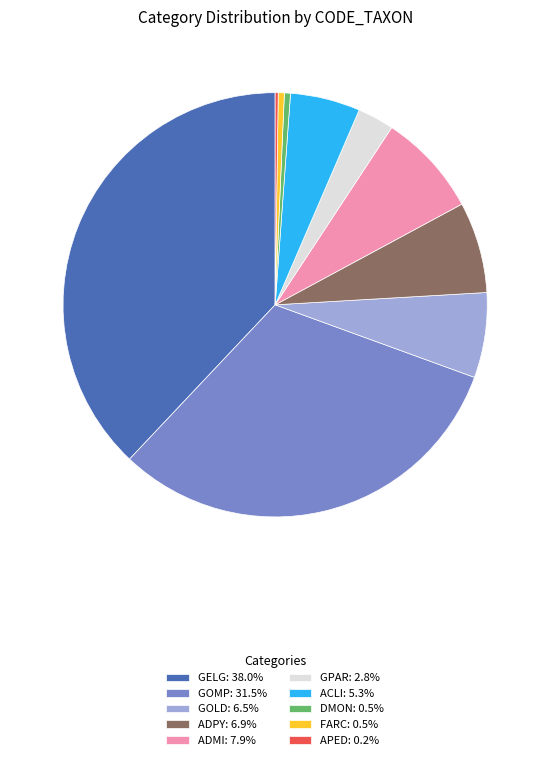

Combined, do ADPY: 6.9% and ADMI: 7.9% account for over 50%?

No